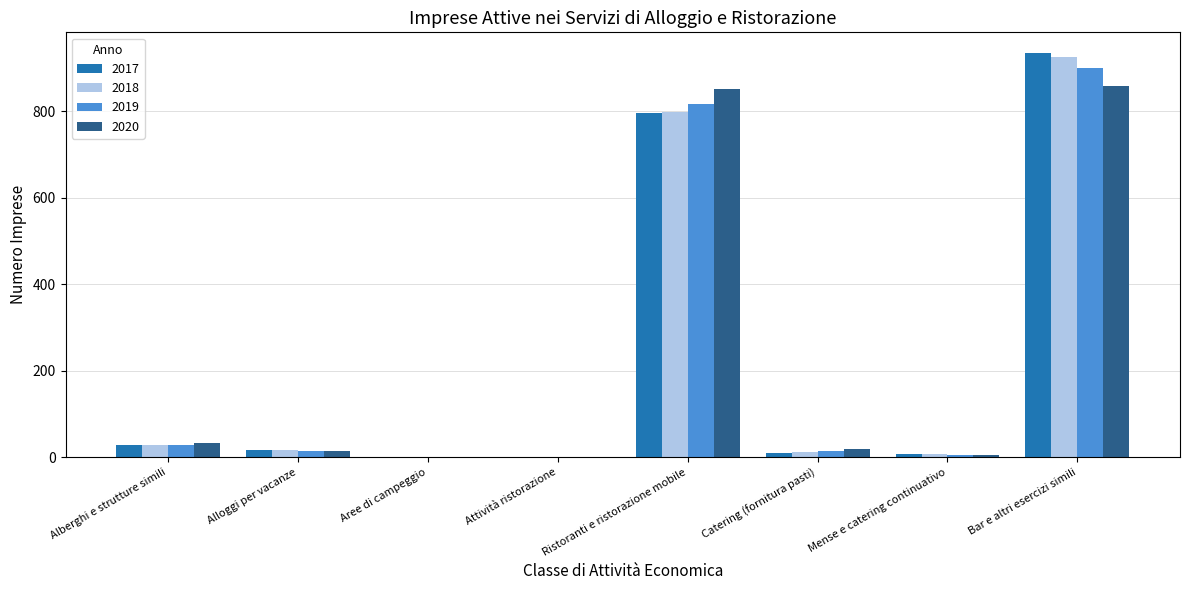

At which label is 2019 closest to 450?

Ristoranti e ristorazione mobile